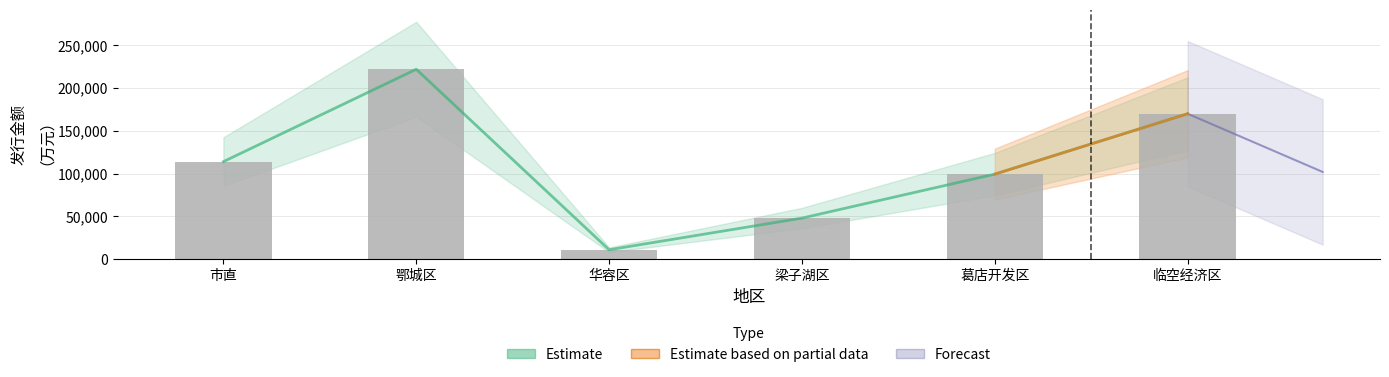

How many bars are there in total?

6